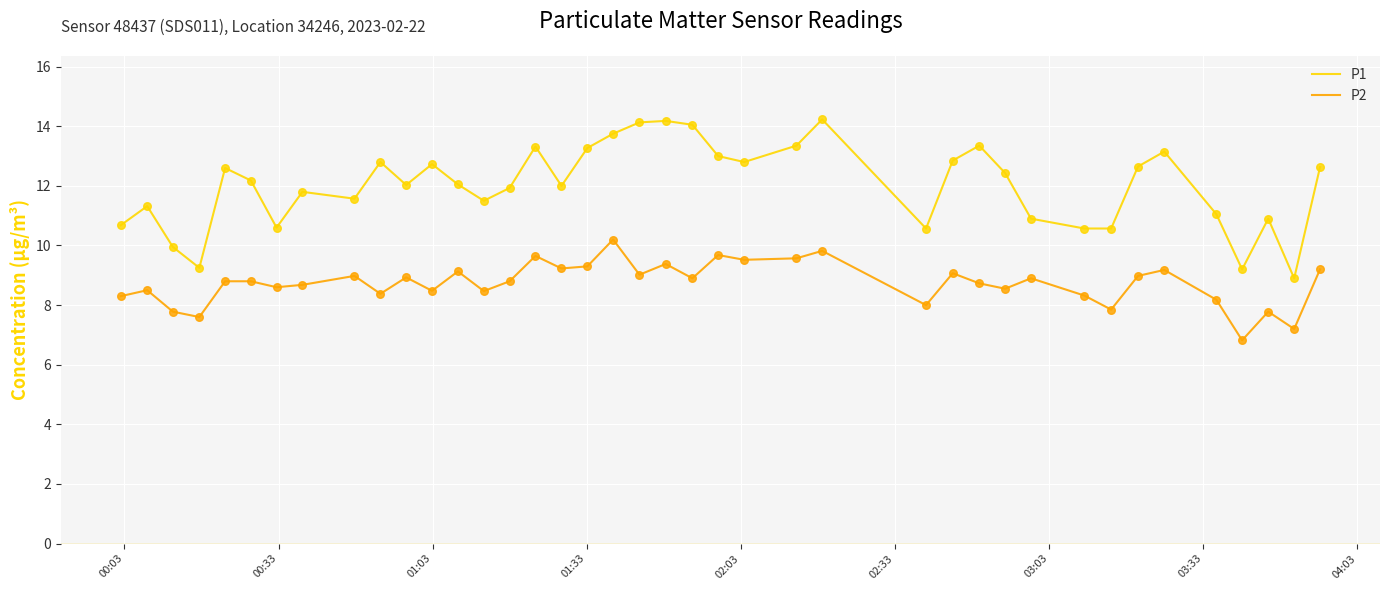

Which series has the largest total across all categories?

P1